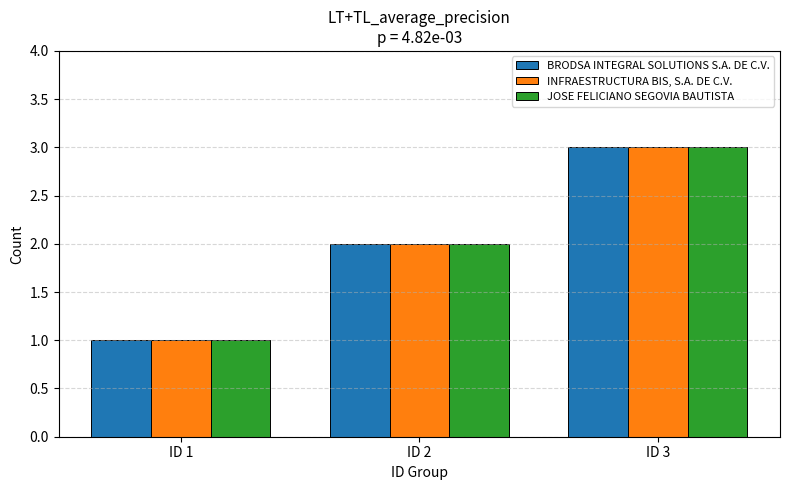

How many bars are there in each group?

3